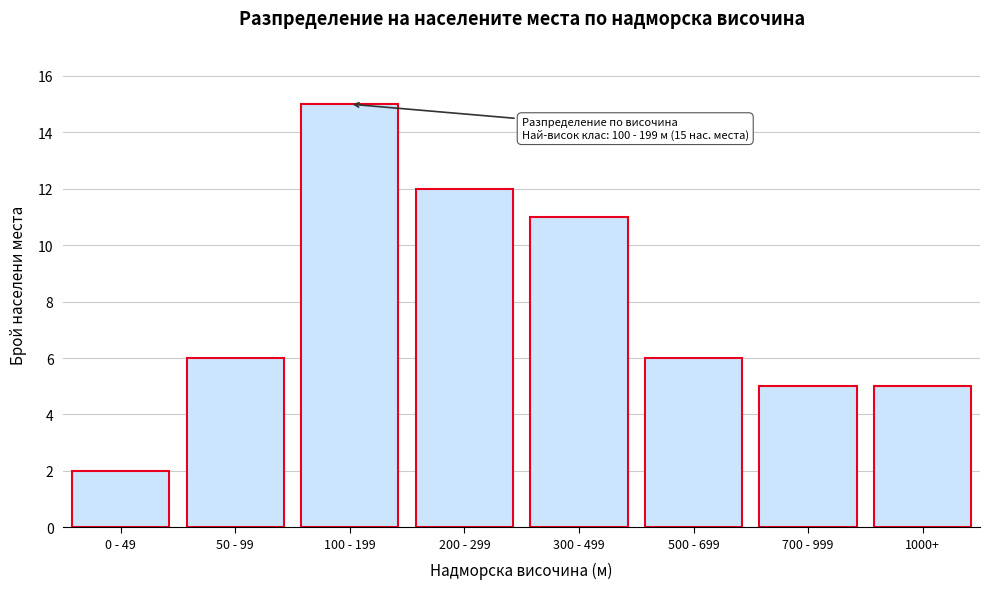

Reading left to right, what are all the values shown in this chart?

2	6	15	12	11	6	5	5